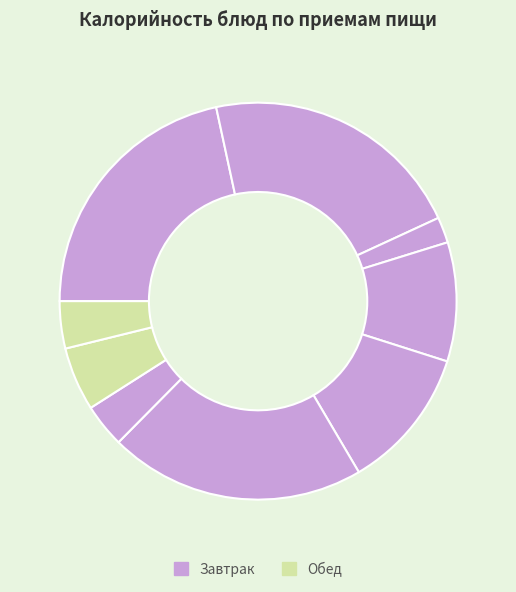

Which slice is the largest?

Макароны запеченные с яйцом